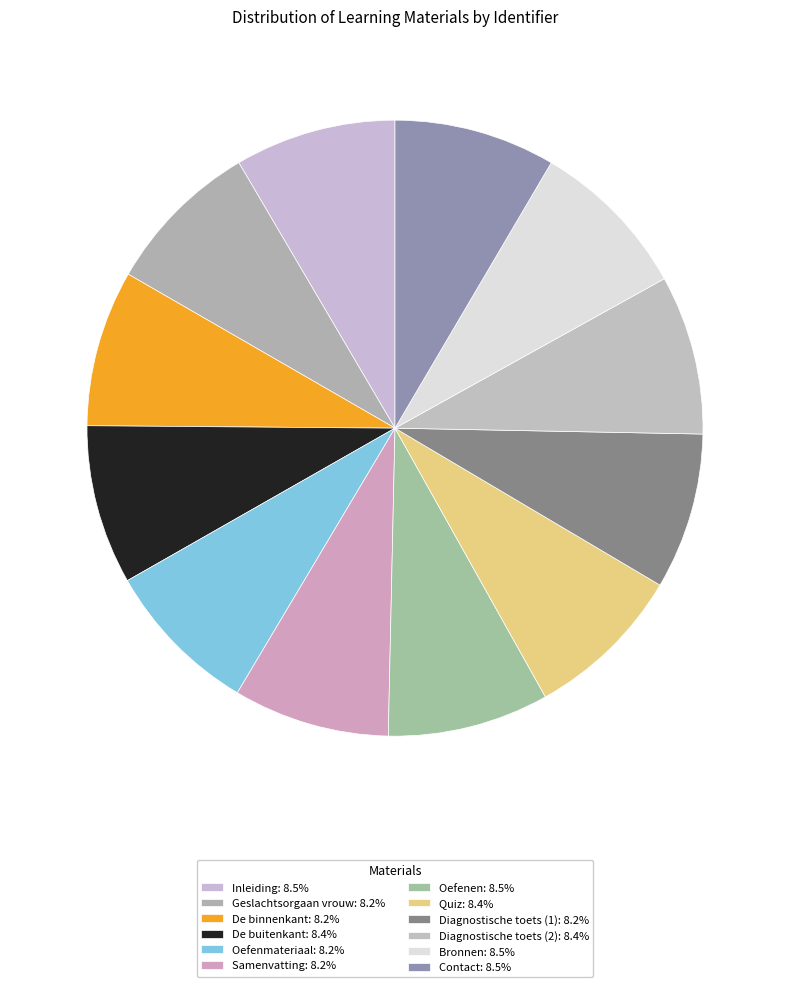

Does De binnenkant represent more than half of the total?

No